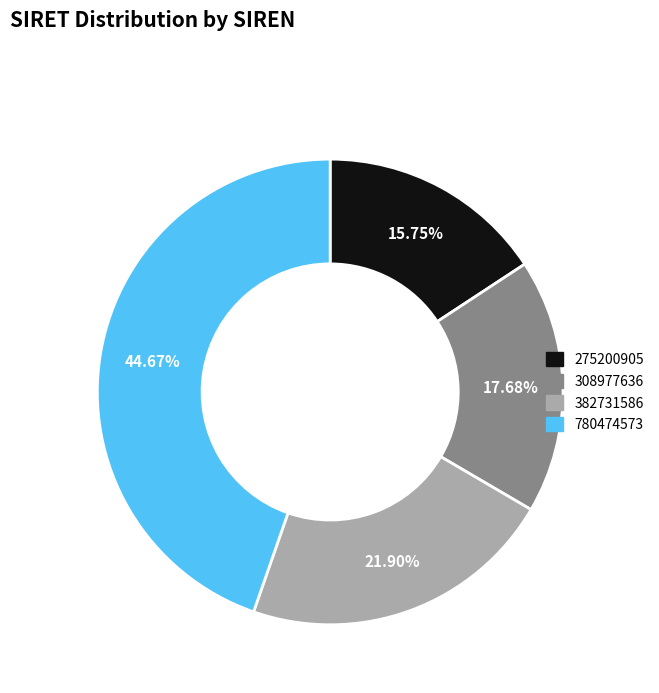

How many slices are in this pie chart?

4